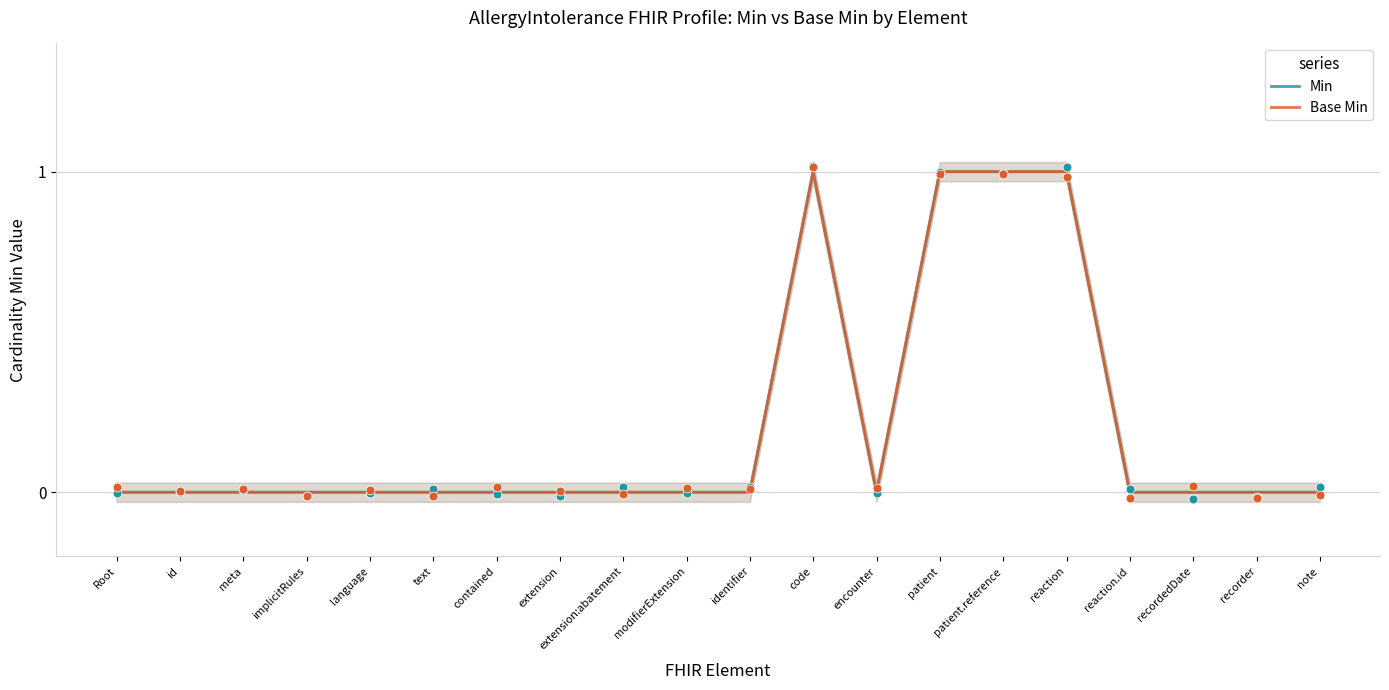

Is the value of Base Min at id greater than the value of Min at extension?

No